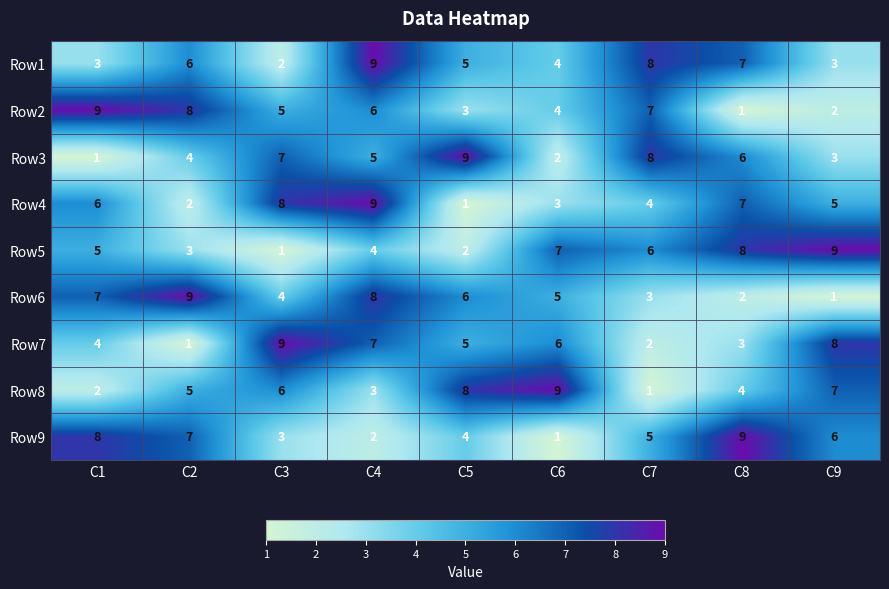

What is the total value across all series at C2?

45